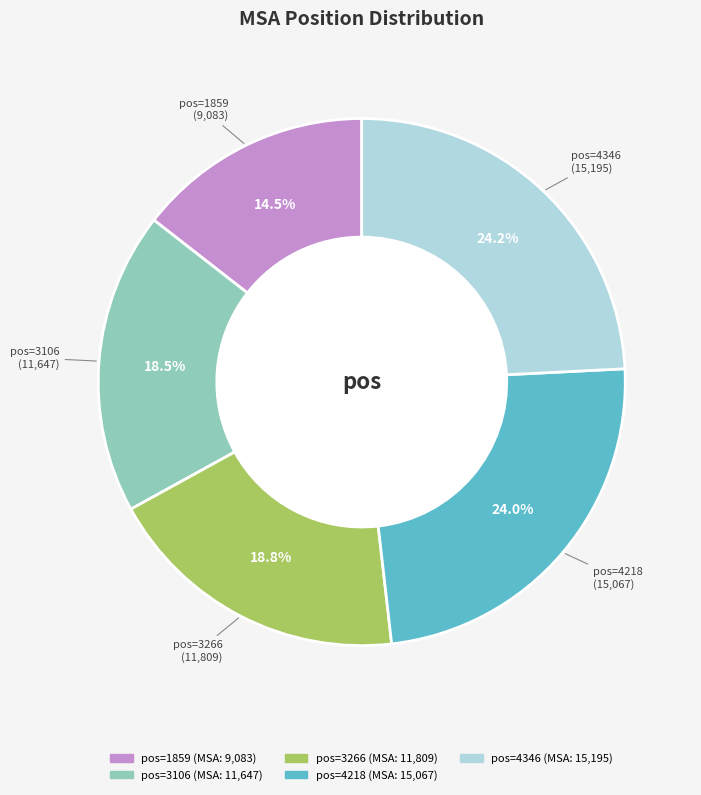

Is there any slice that represents more than half of the pie?

No